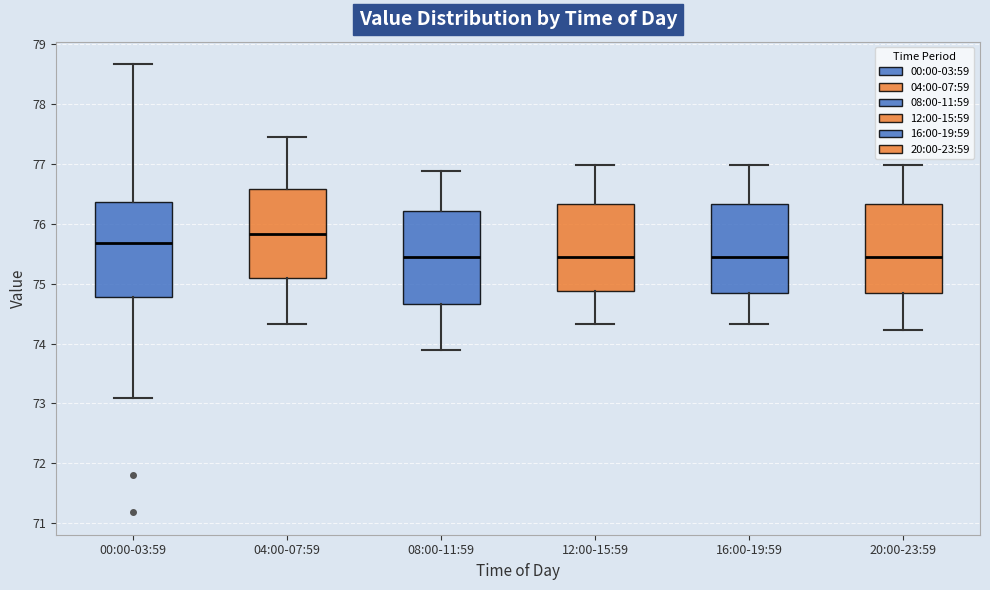

Reading left to right, read every box against the y-axis: the position of its median line, the range the box covers, and the ends of its whiskers. The values are not printed on the chart, so give them approximately, as read against the axis.

00:00-03:59: median 75.7, box 74.8 to 76.4, whiskers 73.1 to 78.7
04:00-07:59: median 75.8, box 75.1 to 76.6, whiskers 74.3 to 77.5
08:00-11:59: median 75.4, box 74.7 to 76.2, whiskers 73.9 to 76.9
12:00-15:59: median 75.4, box 74.9 to 76.3, whiskers 74.3 to 77.0
16:00-19:59: median 75.4, box 74.9 to 76.3, whiskers 74.3 to 77.0
20:00-23:59: median 75.4, box 74.9 to 76.3, whiskers 74.2 to 77.0